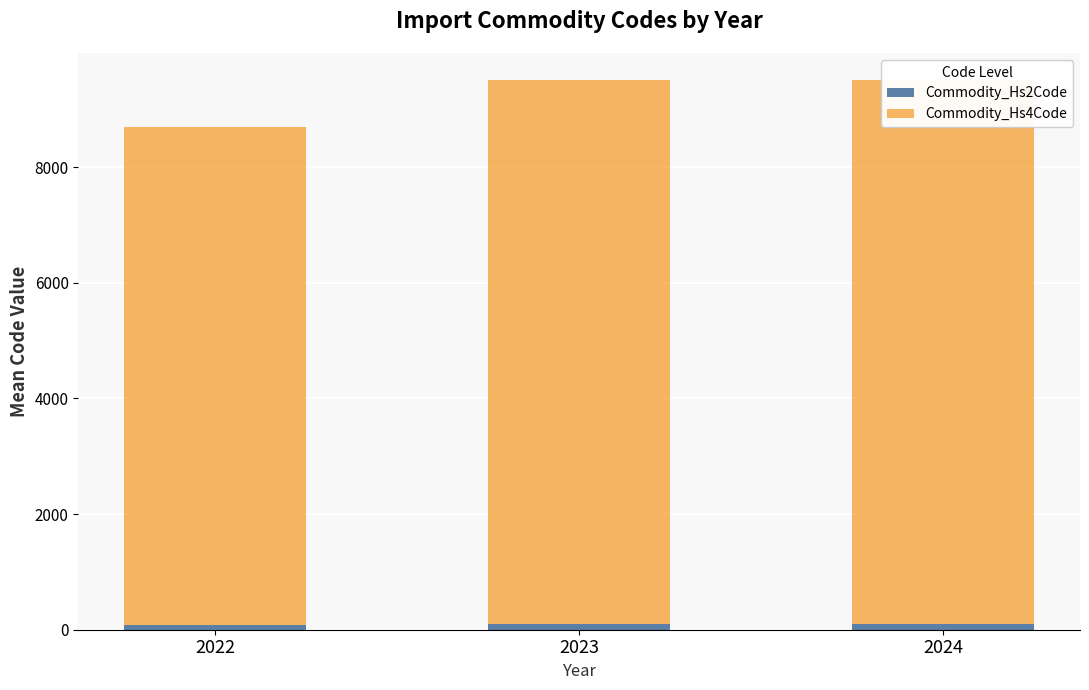

What is the difference between the highest and lowest values at 2023?

9311.0